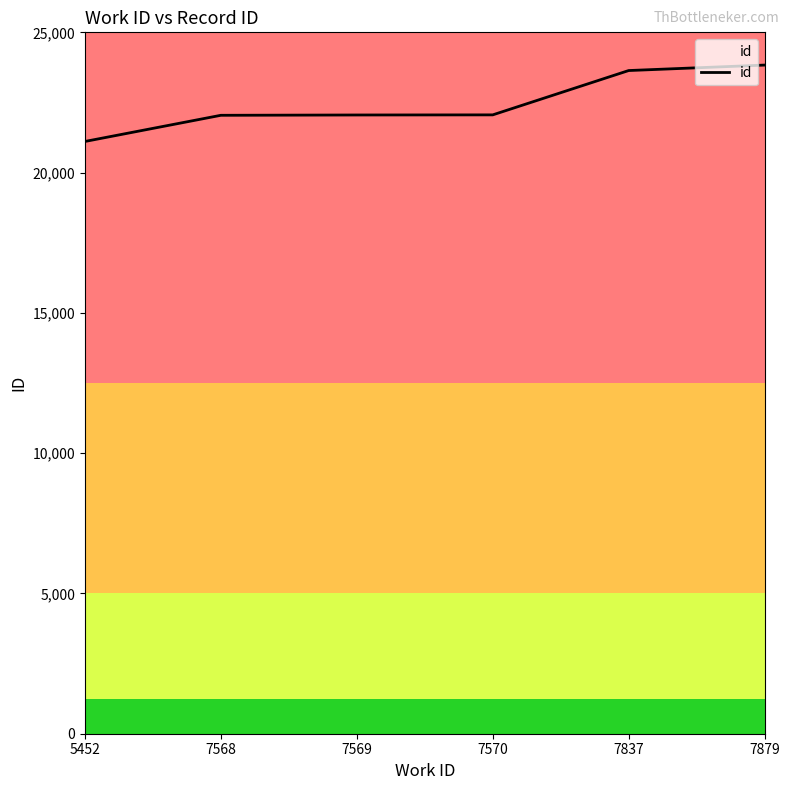

True or false: the data has more than 2 interior local peaks.

False